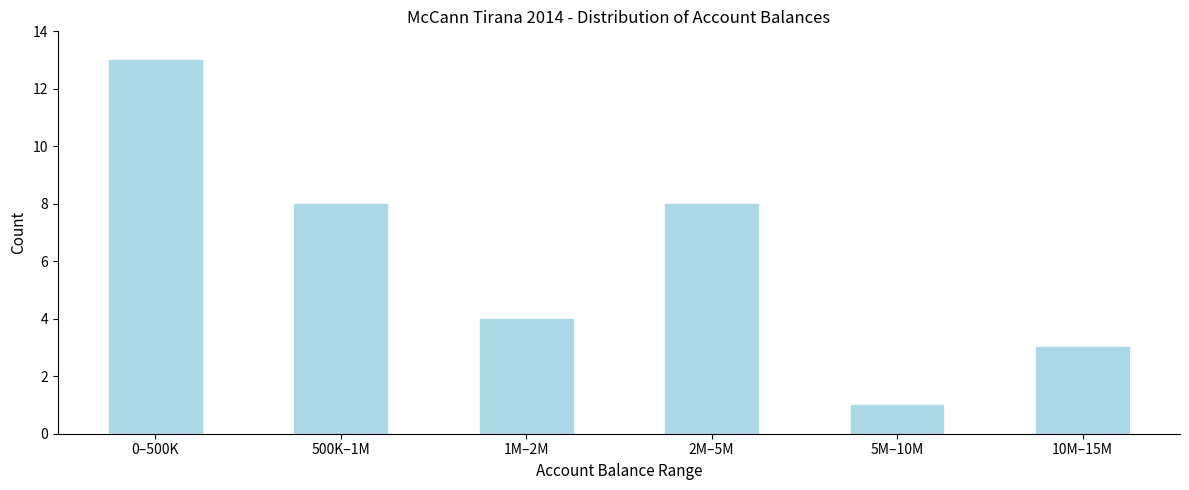

Reading left to right, list all the values displayed in this chart.

13	8	4	8	1	3